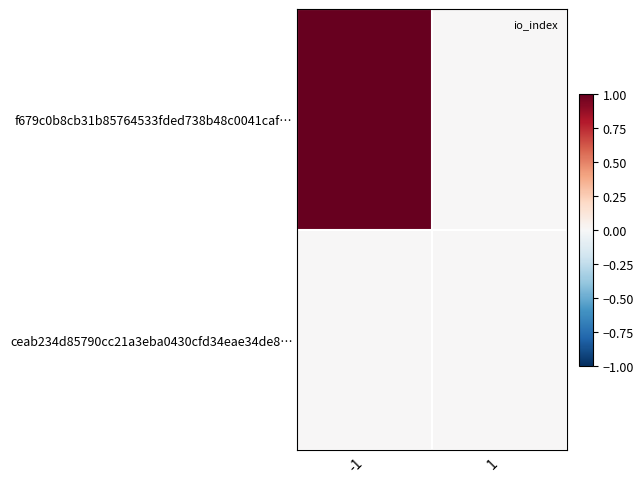

Which series has the largest range (max minus min)?

f679c0b8cb31b85764533fded738b48c0041caf…